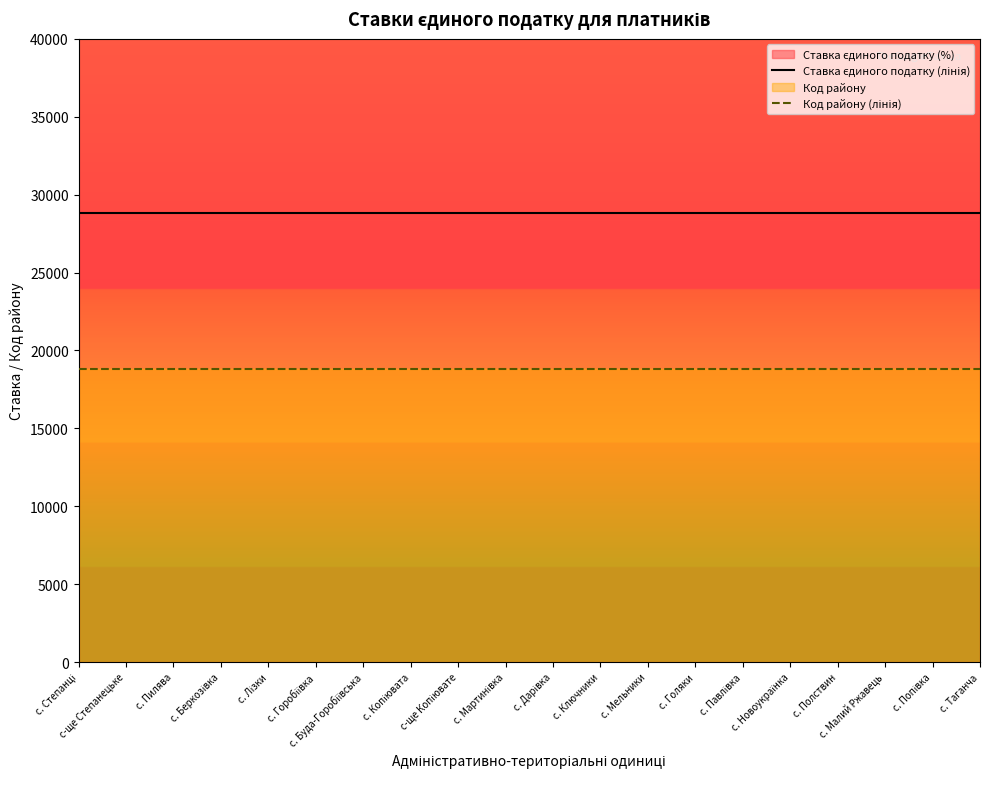

What is the value of the Ставка єдиного податку (лінія) point at the 10th from the left?

28800